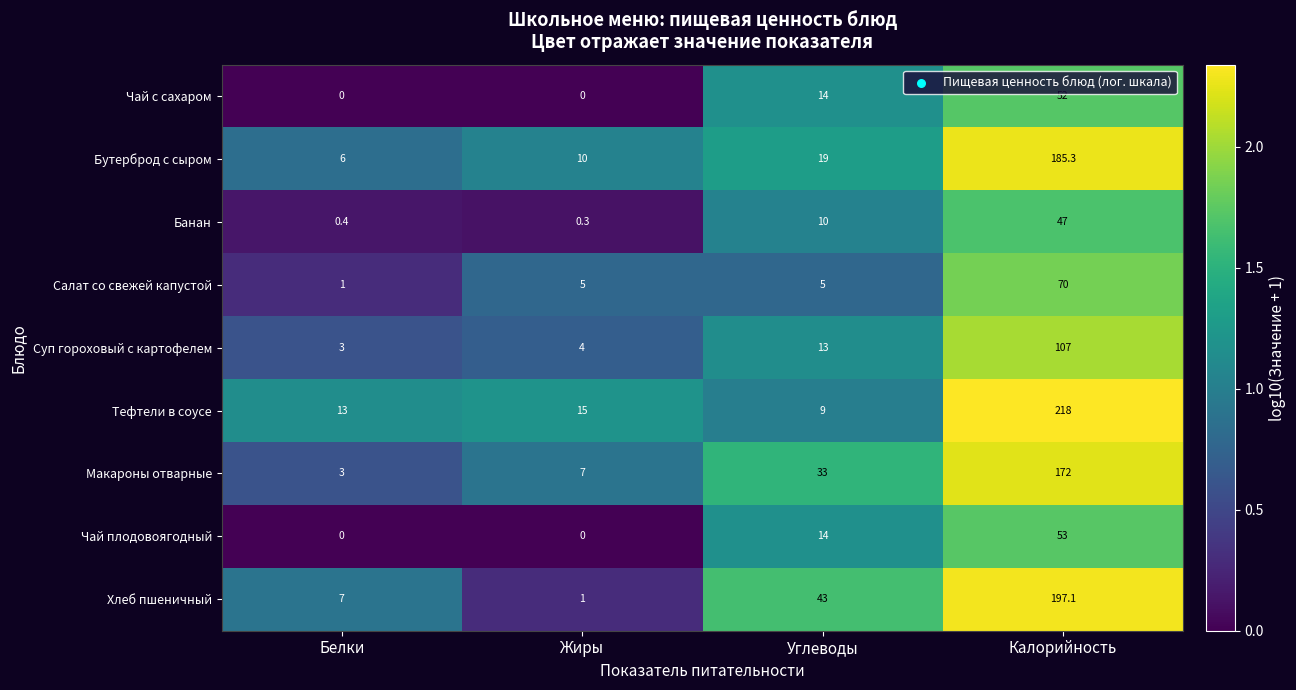

At which label is Макароны отварные closest to 87?

Углеводы